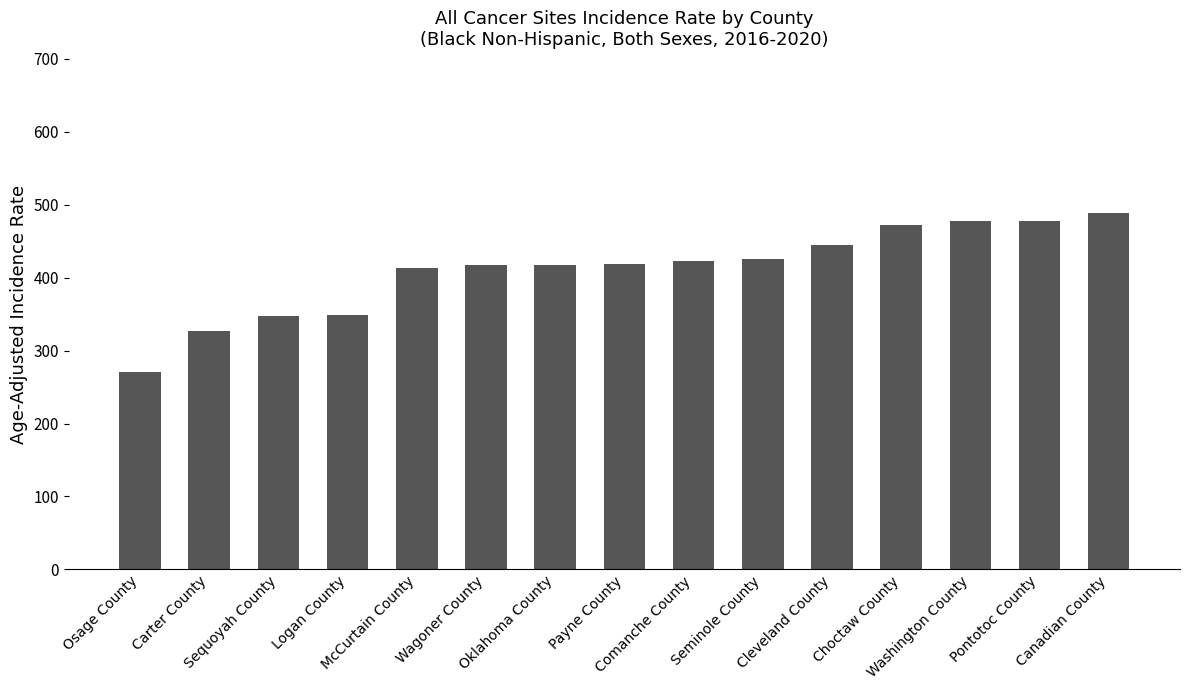

What is the greatest value displayed?

488.8